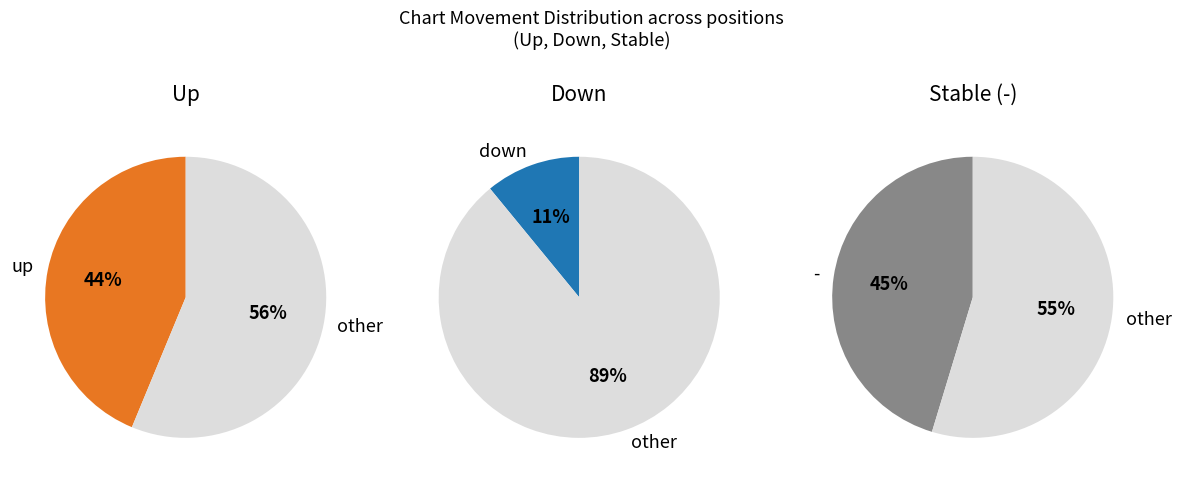

The down slice represents 11% of the pie. True or false?

True